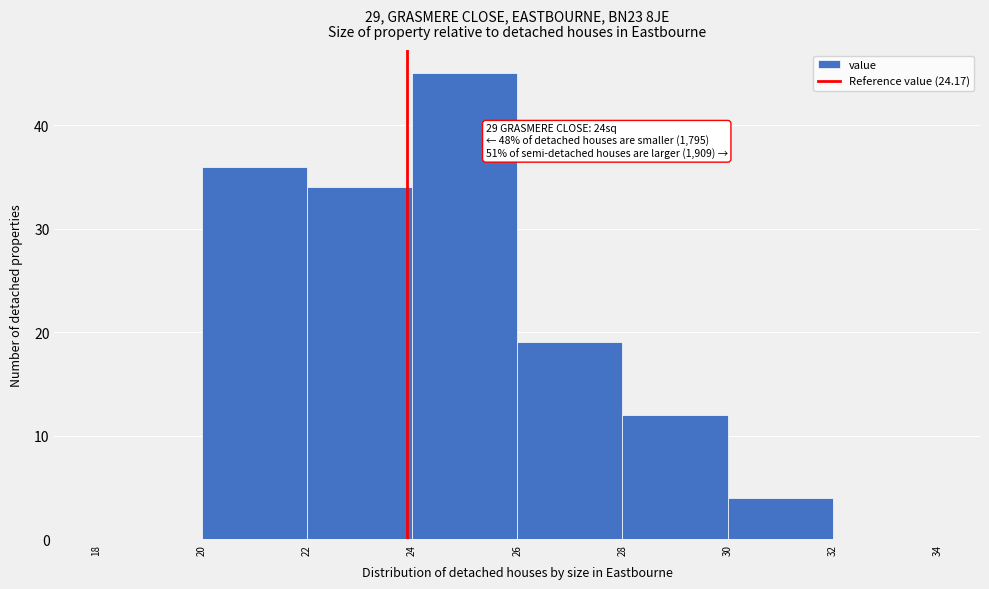

Reading left to right, transcribe all the data shown in this chart.

18=0	20=36	22=34	24=45	26=19	28=12	30=4	32=0